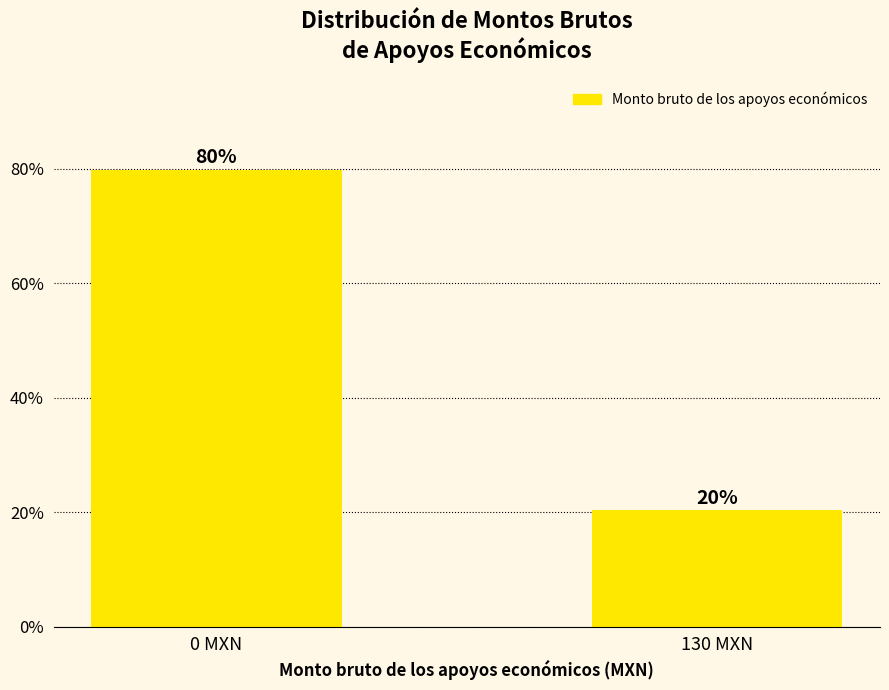

What is the maximum value shown in the chart?

79.7